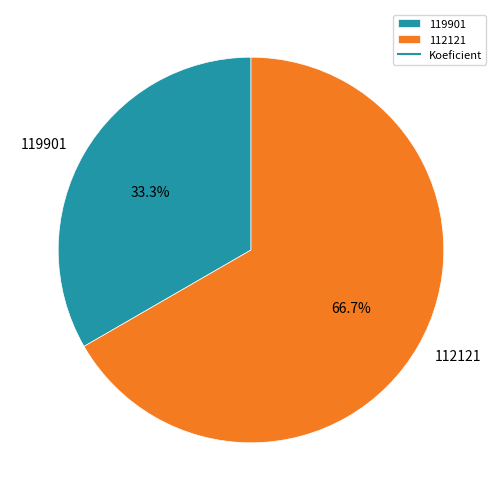

To the nearest percent, what percentage of the pie is 112121?

67%